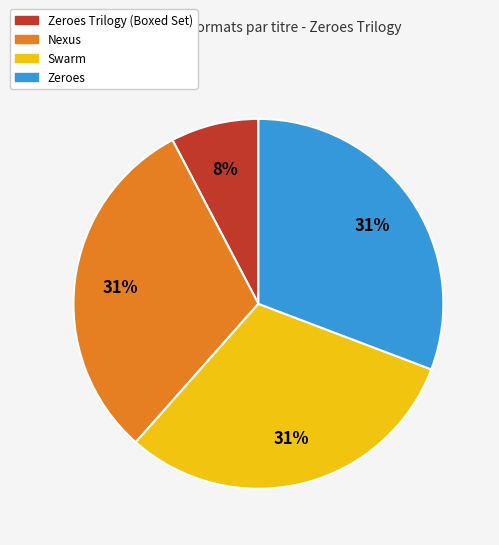

To the nearest percent, what is the difference between the largest and smallest slice percentages?

23%